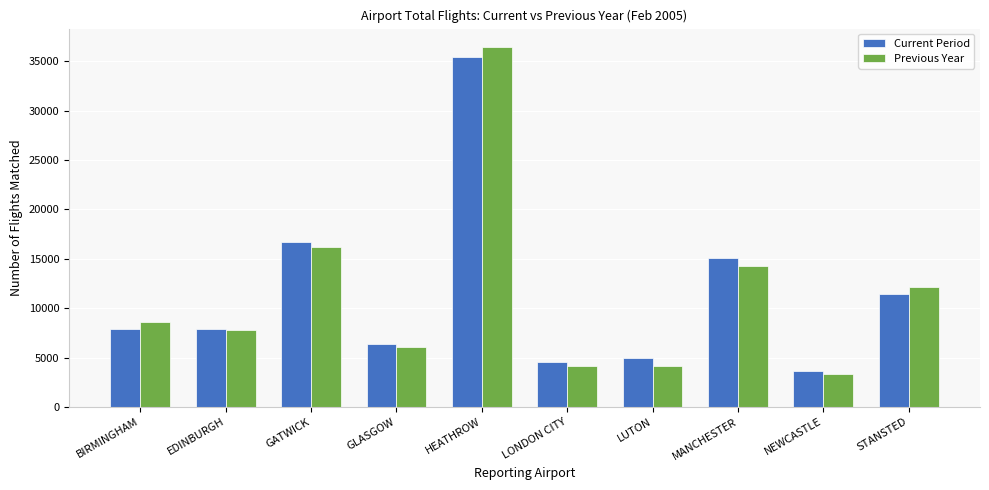

What is the greatest value displayed?

36484